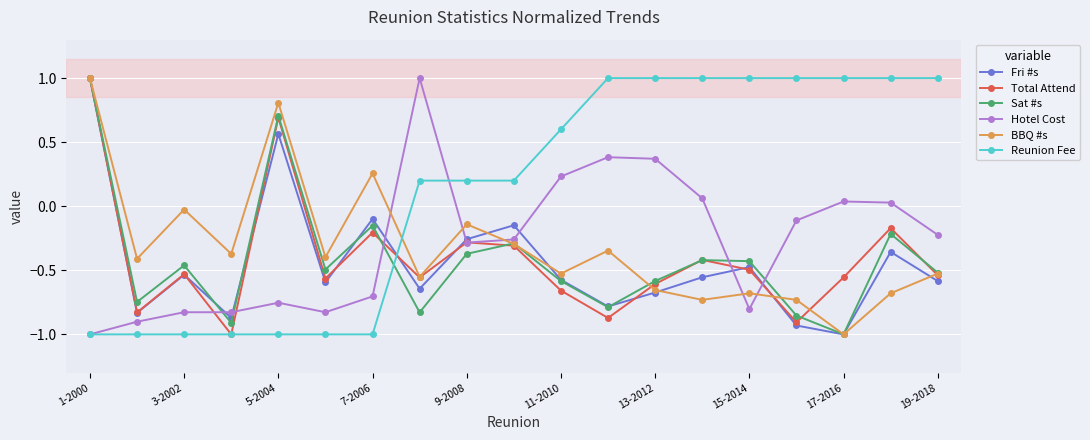

What are all the series names shown in the legend?

Fri #s, Total Attend, Sat #s, Hotel Cost, BBQ #s, Reunion Fee